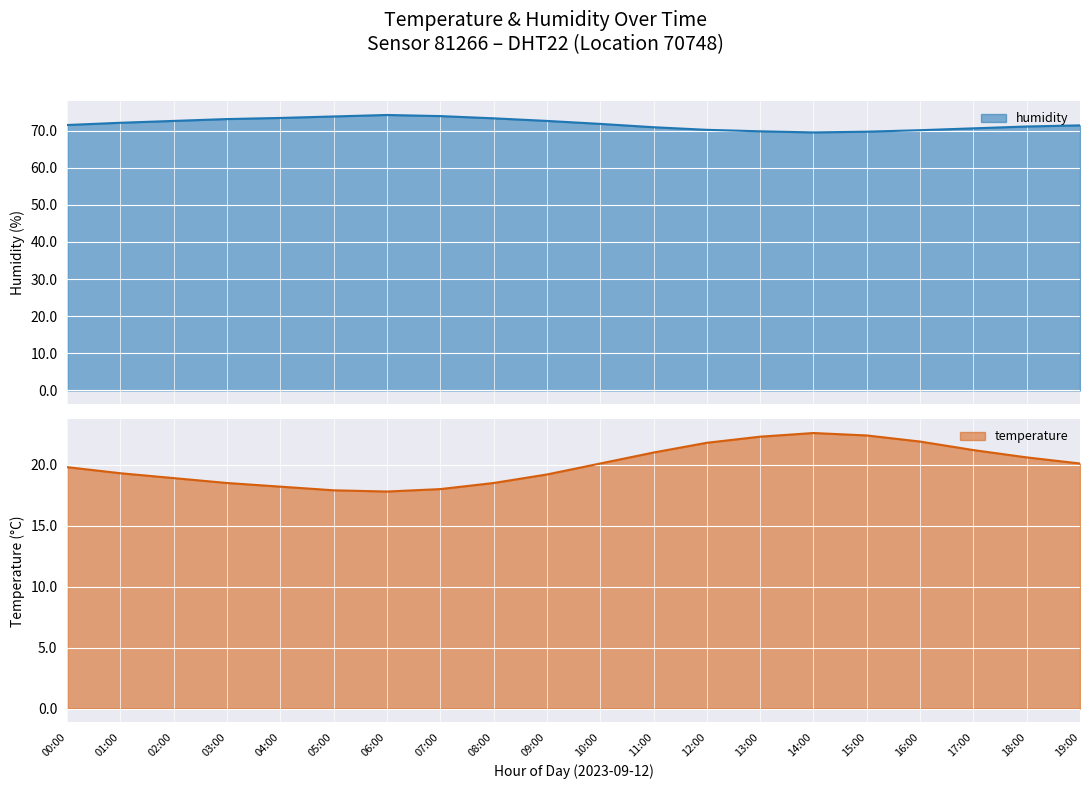

How many values in the temperature series are below 20?

10